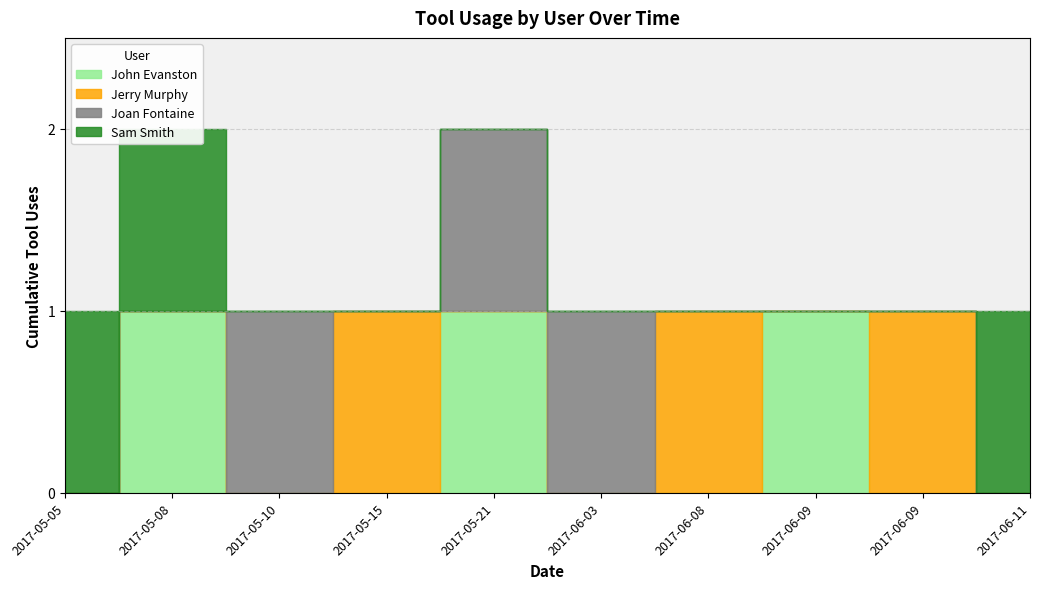

How many categories are shown in the chart?

10